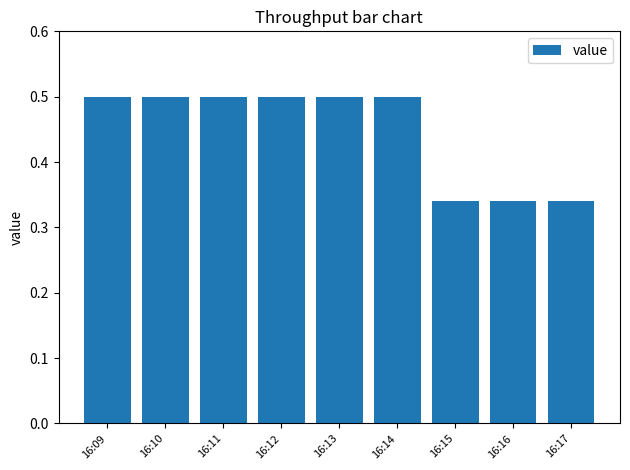

What is the change in value from 16:13 to 16:17?

-0.2